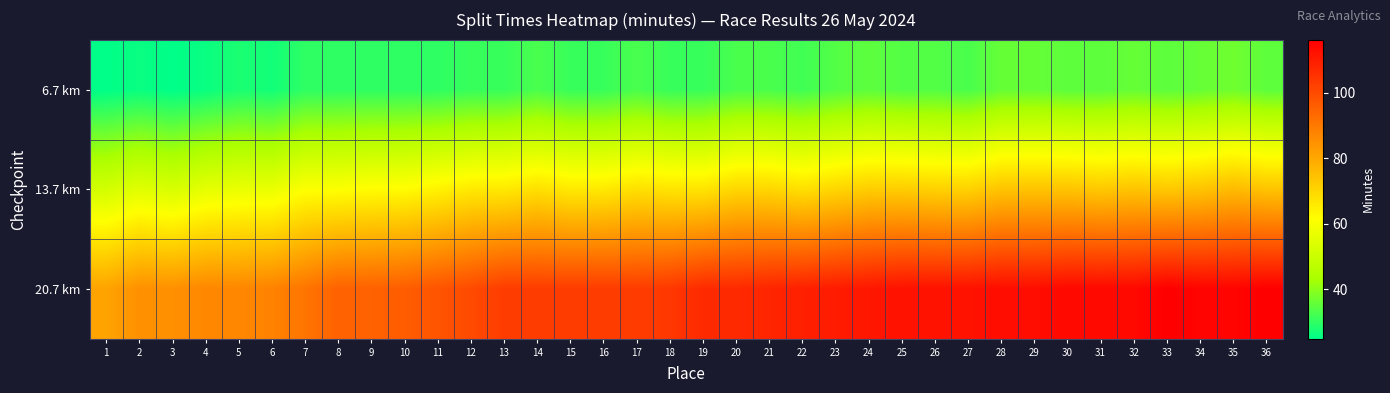

Reading left to right, transcribe all the data shown in this chart.

6.7 km: 1=25	2=26	3=25	4=26	5=28	6=27	7=30	8=30	9=30	10=30	11=30	12=31	13=31	14=33	15=31	16=31	17=33	18=31	19=31	20=33	21=33	22=32	23=34	24=35	25=34	26=34	27=33	28=36	29=36	30=35	31=35	32=36	33=35	34=36	35=37	36=35
13.7 km: 1=52	2=55	3=53	4=56	5=57	6=57	7=61	8=61	9=62	10=62	11=64	12=66	13=66	14=68	15=66	16=66	17=68	18=67	19=67	20=70	21=70	22=68	23=70	24=72	25=72	26=71	27=71	28=74	29=74	30=74	31=73	32=74	33=73	34=74	35=76	36=74
20.7 km: 1=81	2=85	3=85	4=87	5=87	6=88	7=91	8=95	9=95	10=96	11=98	12=100	13=103	14=103	15=103	16=103	17=103	18=104	19=107	20=107	21=108	22=109	23=110	24=111	25=112	26=112	27=112	28=113	29=113	30=114	31=114	32=114	33=116	34=115	35=115	36=116